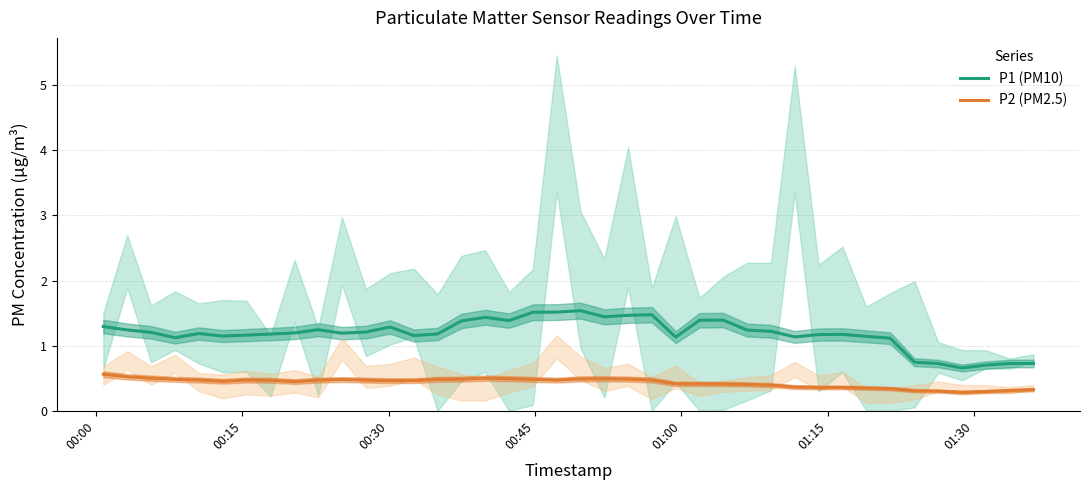

What is the minimum value for P2 (PM2.5)?

0.3